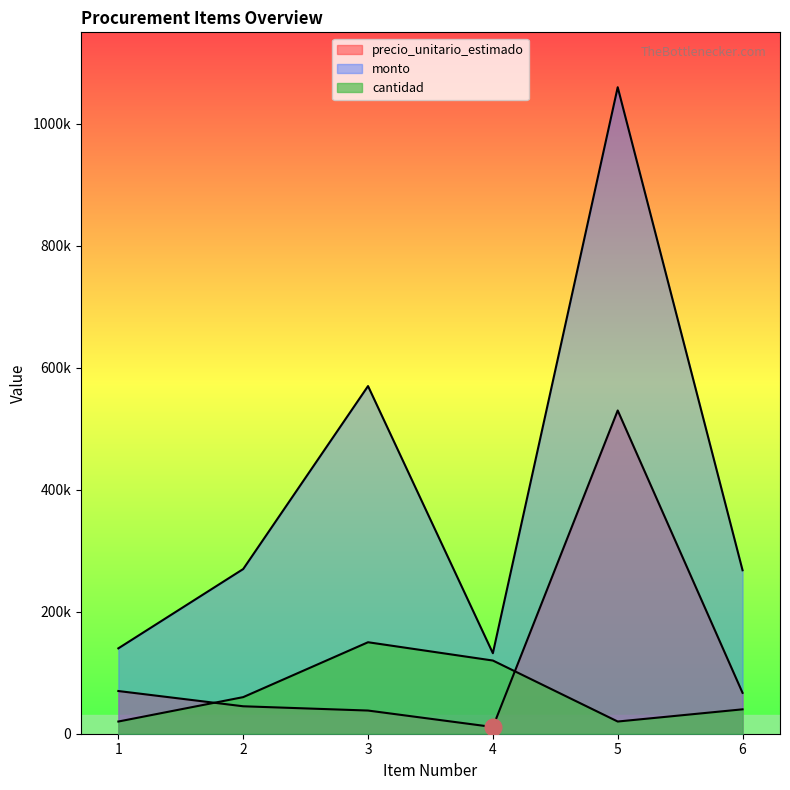

Between 2 and 5, which series saw the biggest shift?

monto